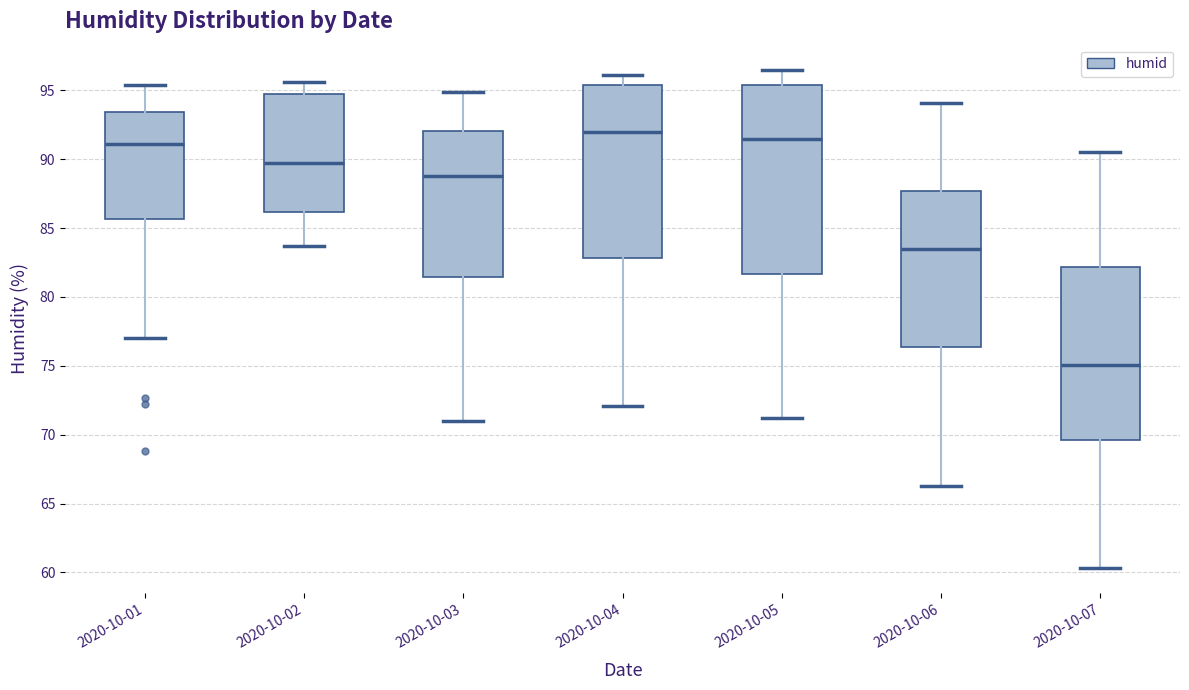

Comparing the boxes themselves (not the whiskers), which one is the tallest?

2020-10-05